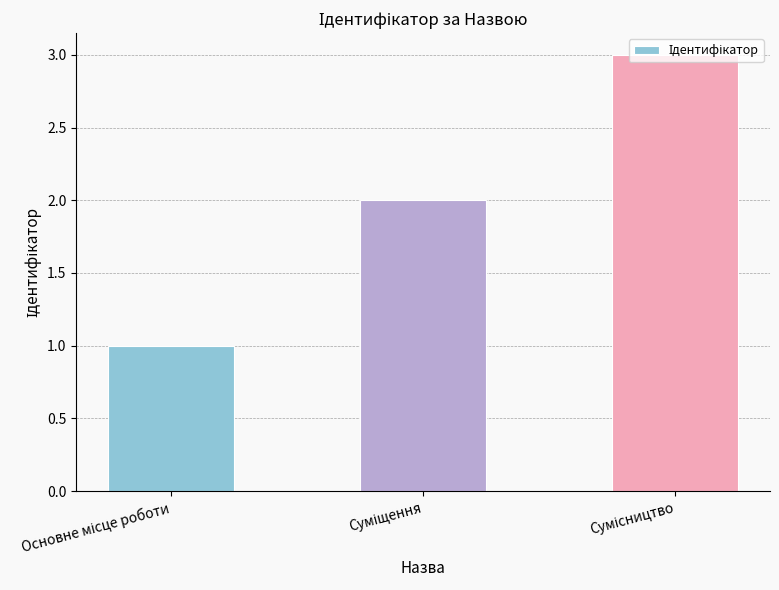

What is the maximum value shown in the chart?

3